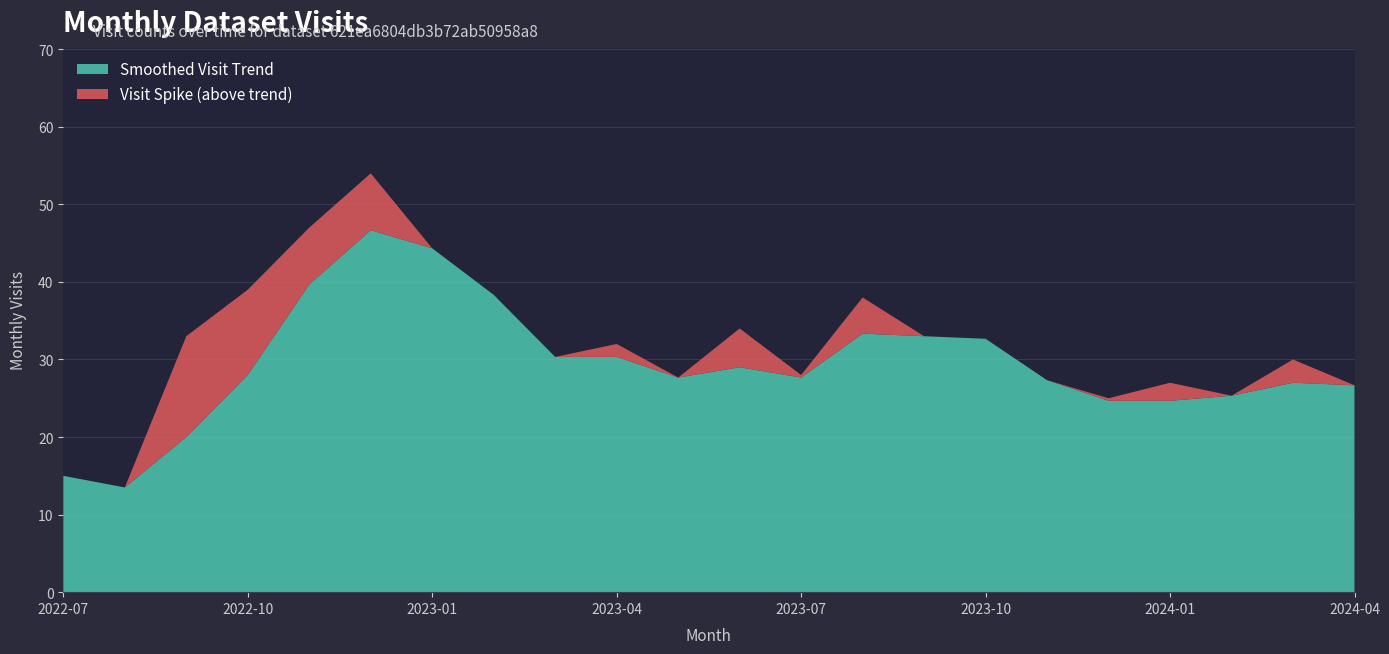

What is the highest value of the Smoothed Visit Trend series?

46.7